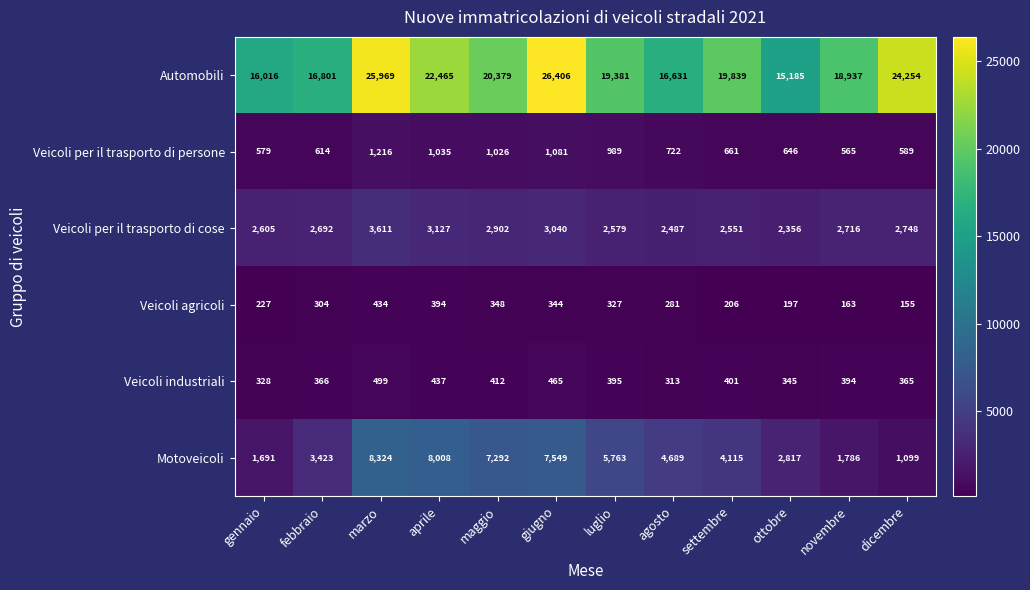

Which series has the largest total across all categories?

Automobili